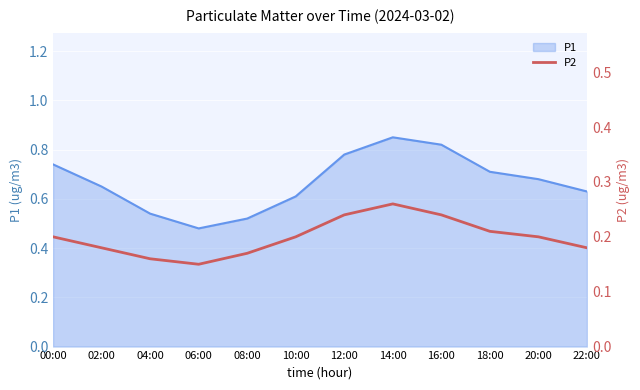

Which category has the highest value in the P1 series?

14:00